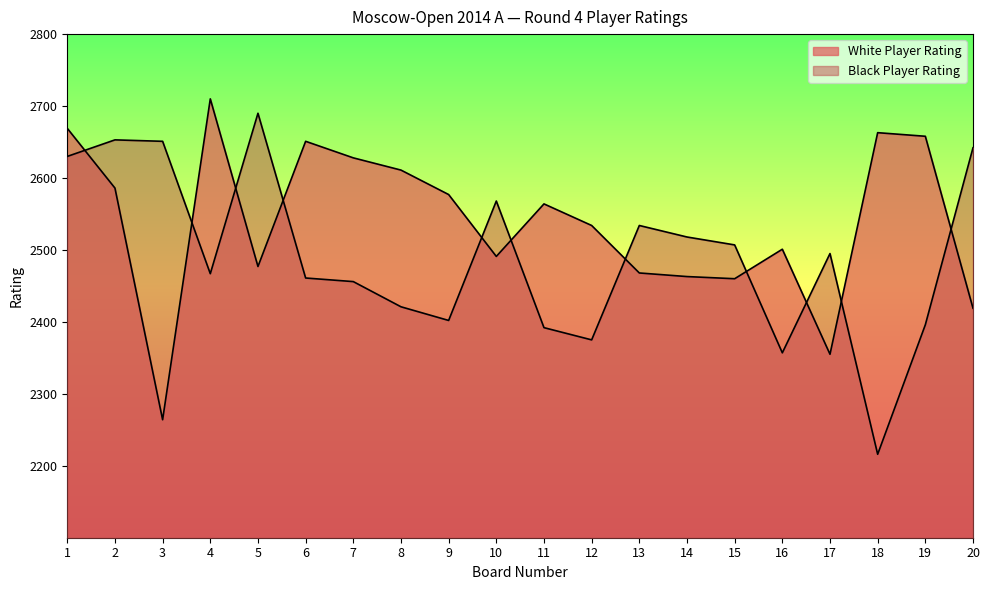

Reading left to right, what are all the values shown in this chart?

White Player Rating: 1=2669	2=2586	3=2264	4=2710	5=2477	6=2651	7=2628	8=2611	9=2577	10=2491	11=2564	12=2534	13=2468	14=2463	15=2460	16=2501	17=2355	18=2663	19=2658	20=2419
Black Player Rating: 1=2630	2=2653	3=2651	4=2467	5=2690	6=2461	7=2456	8=2421	9=2402	10=2568	11=2392	12=2375	13=2534	14=2518	15=2507	16=2357	17=2495	18=2216	19=2396	20=2642